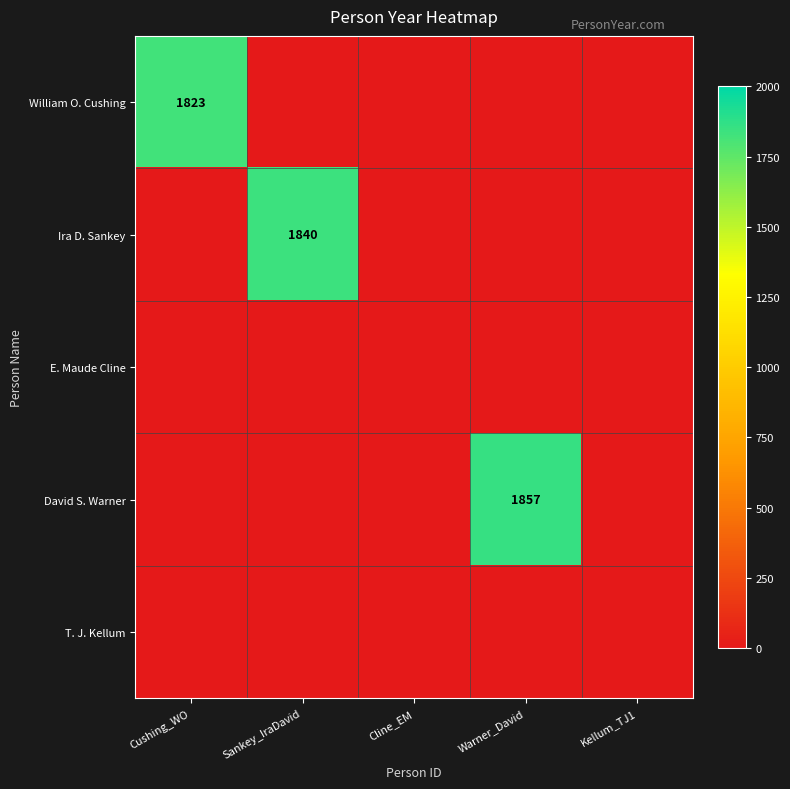

The value of William O. Cushing at Cushing_WO is 2400. True or false?

False